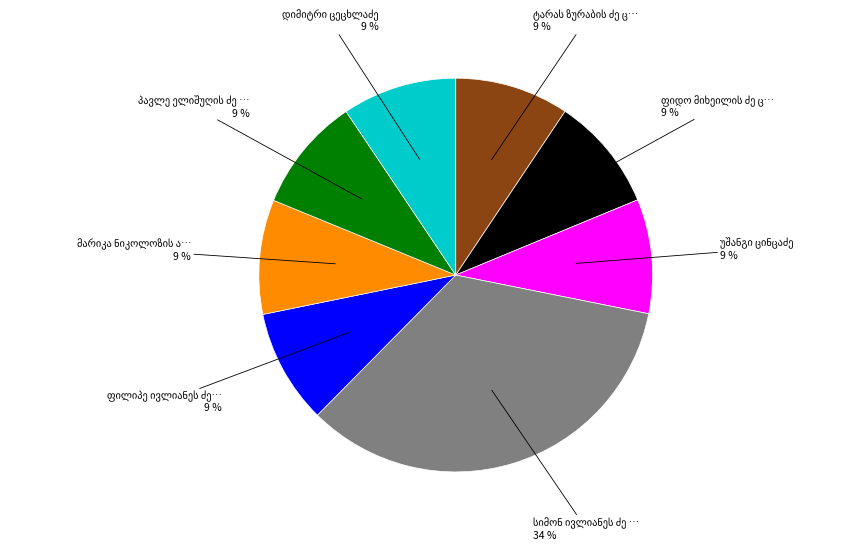

Is there any slice that represents more than half of the pie?

No